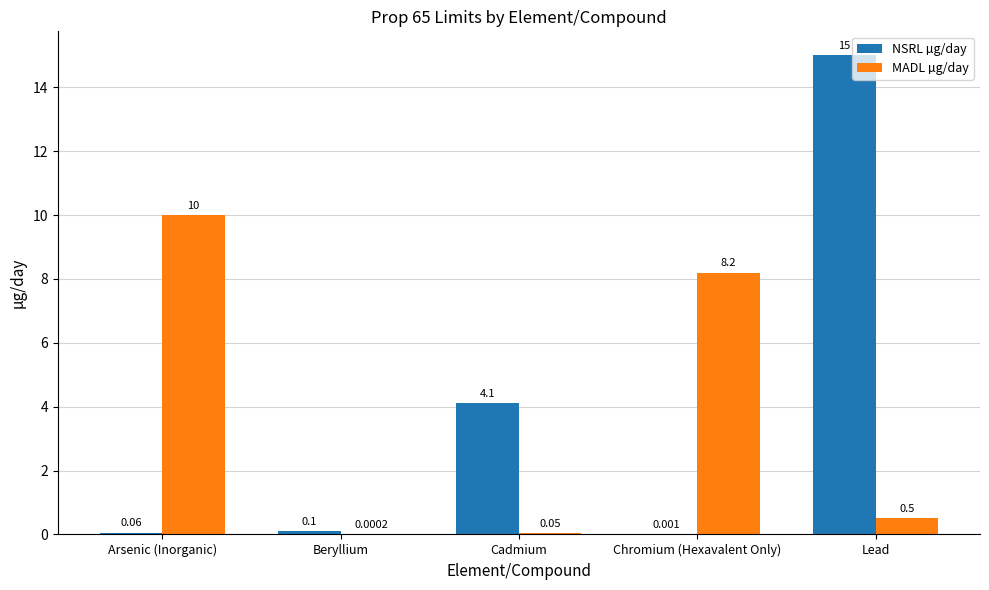

At which category is the sum across all series the highest?

Lead